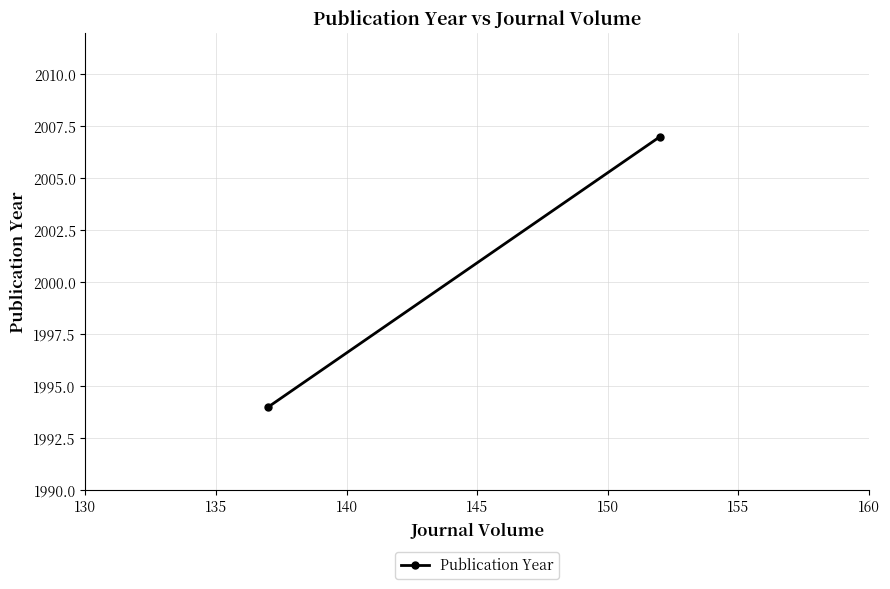

What is the minimum value shown in the chart?

1994